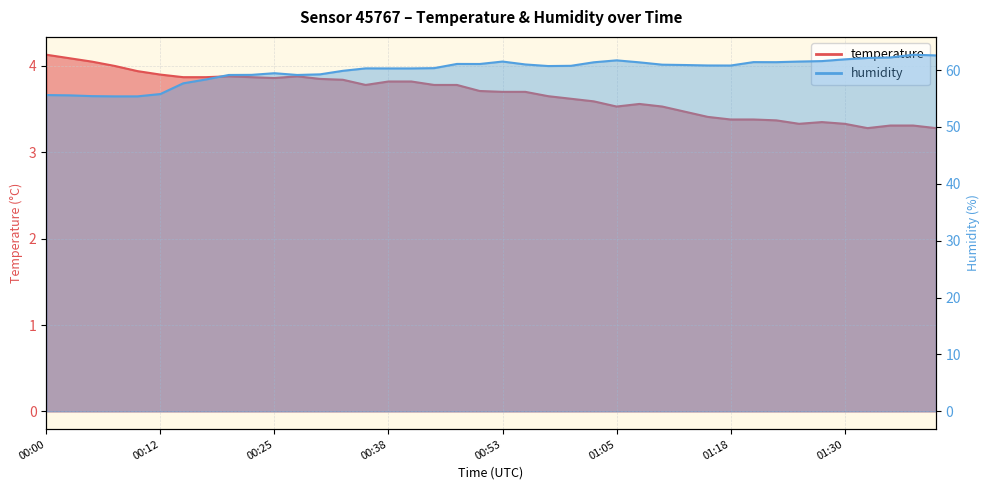

What is the average value of the temperature series?

3.7